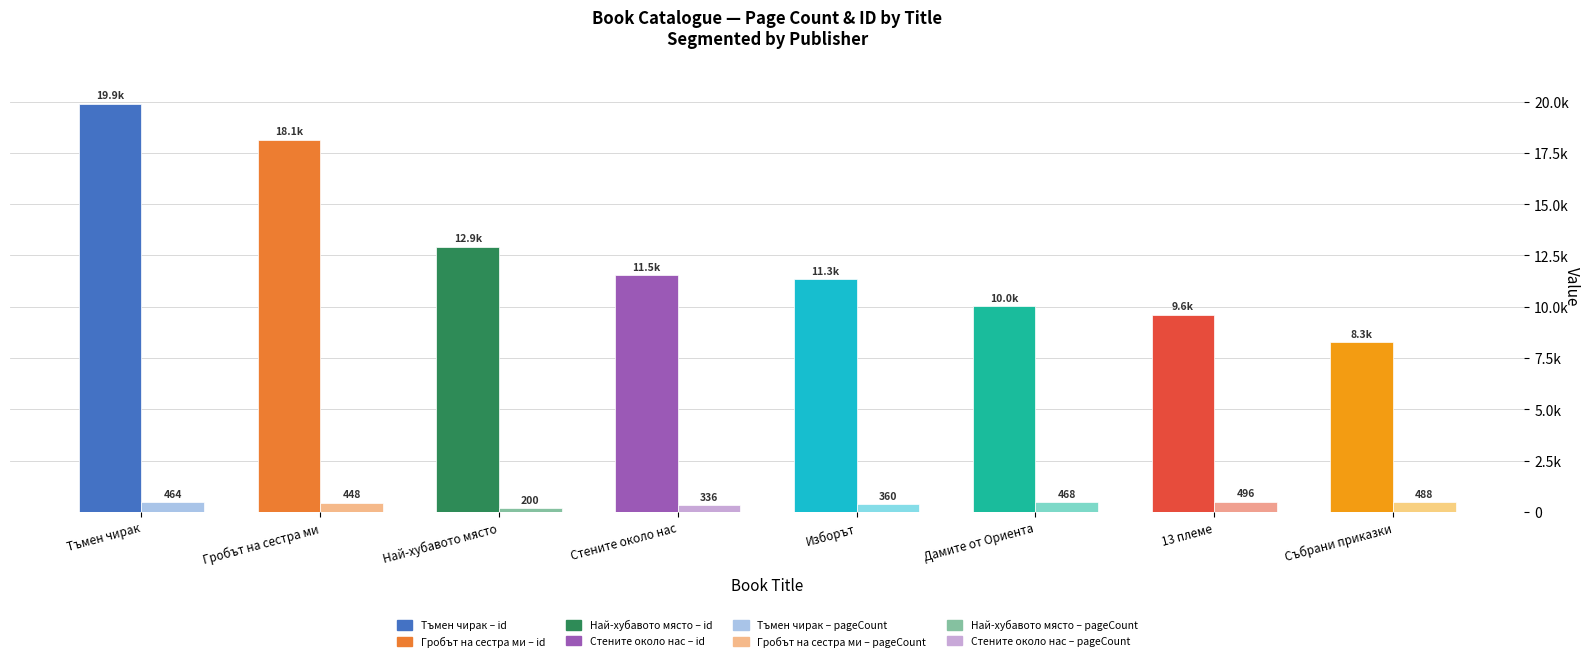

Which category has the lowest value across all series?

Най-хубавото място